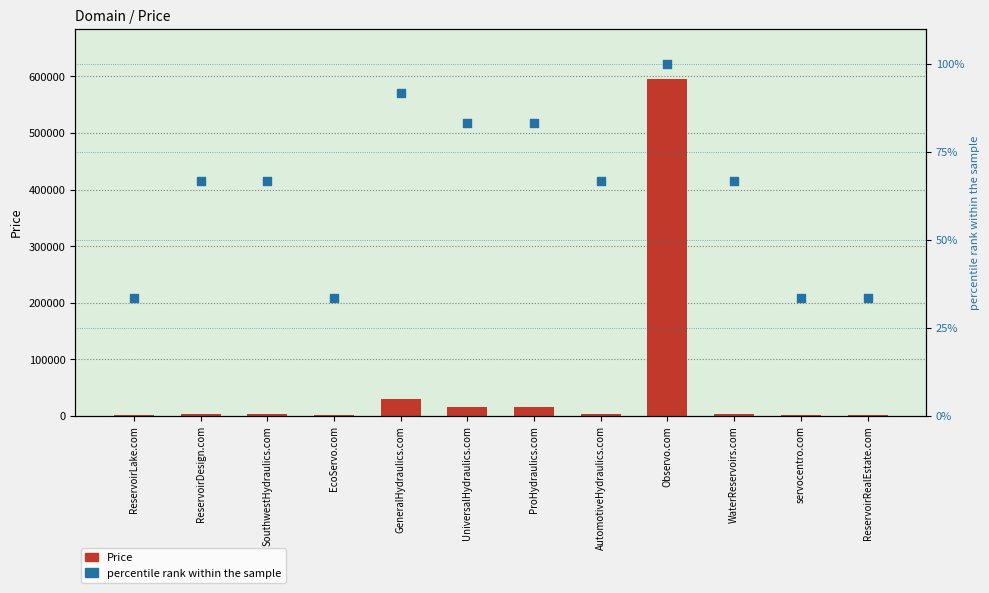

What is the total value across all series at ProHydraulics.com?

14971.3